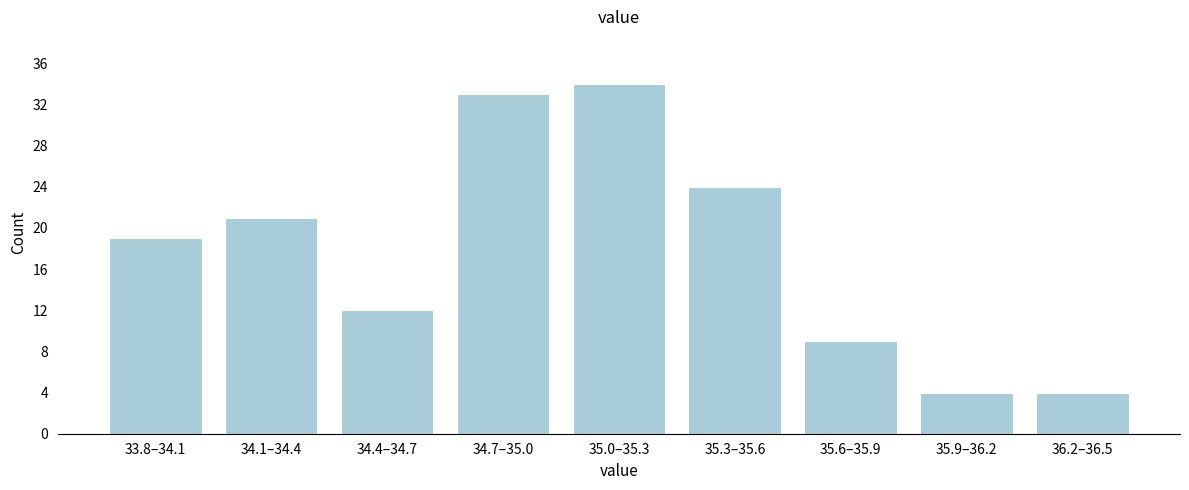

Reading right to left, extract all data points from this chart.

36.2–36.5=4	35.9–36.2=4	35.6–35.9=9	35.3–35.6=24	35.0–35.3=34	34.7–35.0=33	34.4–34.7=12	34.1–34.4=21	33.8–34.1=19